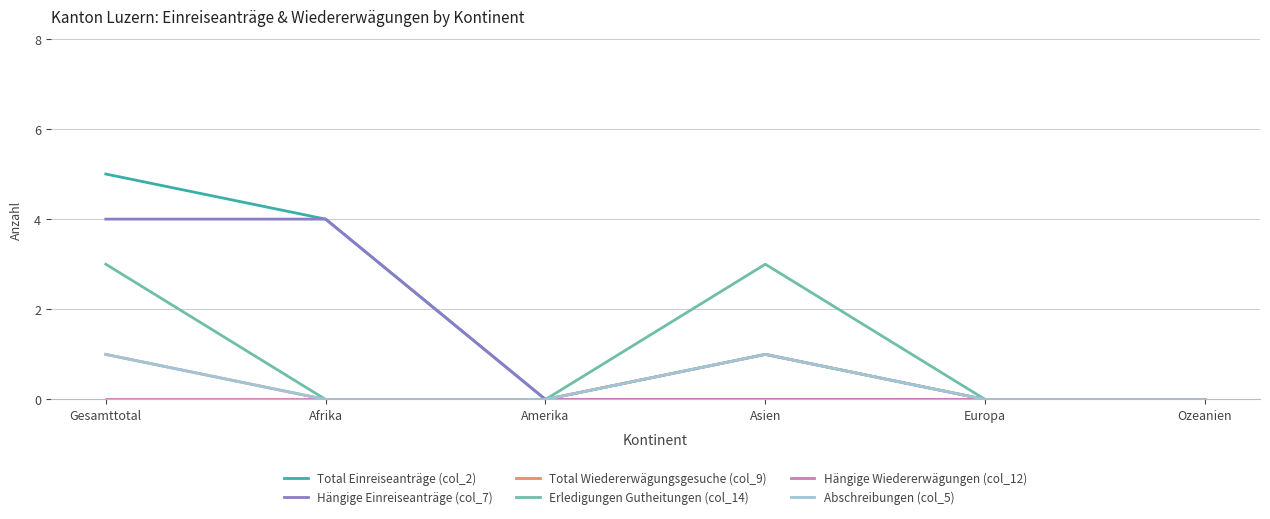

Reading left to right, transcribe all the data shown in this chart.

Total Einreiseanträge (col_2): Gesamttotal=5	Afrika=4	Amerika=0	Asien=1	Europa=0	Ozeanien=0
Hängige Einreiseanträge (col_7): Gesamttotal=4	Afrika=4	Amerika=0	Asien=0	Europa=0	Ozeanien=0
Total Wiedererwägungsgesuche (col_9): Gesamttotal=1	Afrika=0	Amerika=0	Asien=1	Europa=0	Ozeanien=0
Erledigungen Gutheitungen (col_14): Gesamttotal=3	Afrika=0	Amerika=0	Asien=3	Europa=0	Ozeanien=0
Hängige Wiedererwägungen (col_12): Gesamttotal=0	Afrika=0	Amerika=0	Asien=0	Europa=0	Ozeanien=0
Abschreibungen (col_5): Gesamttotal=1	Afrika=0	Amerika=0	Asien=1	Europa=0	Ozeanien=0